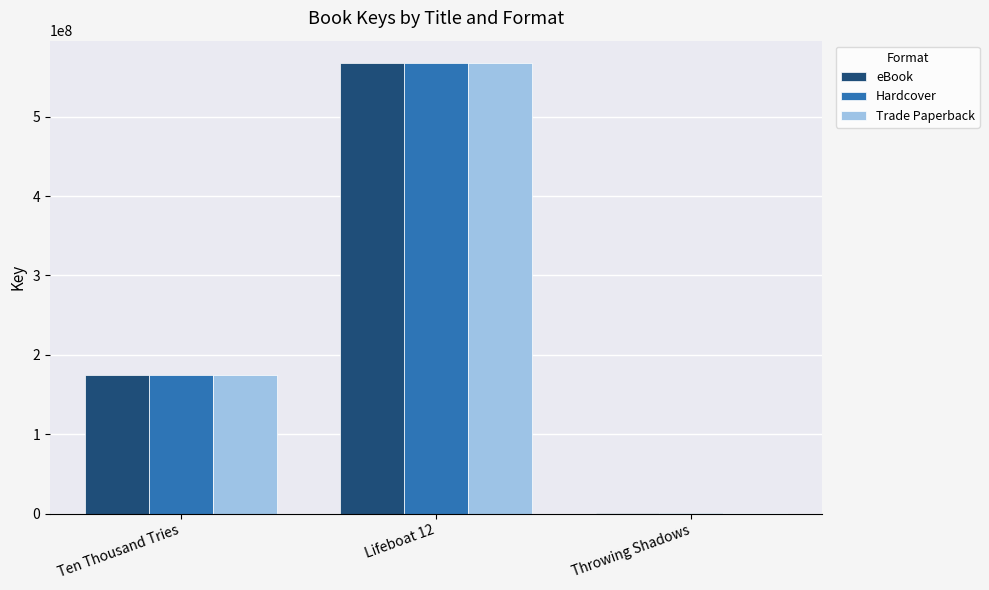

What value does the Trade Paperback series have at Ten Thousand Tries?

174026030